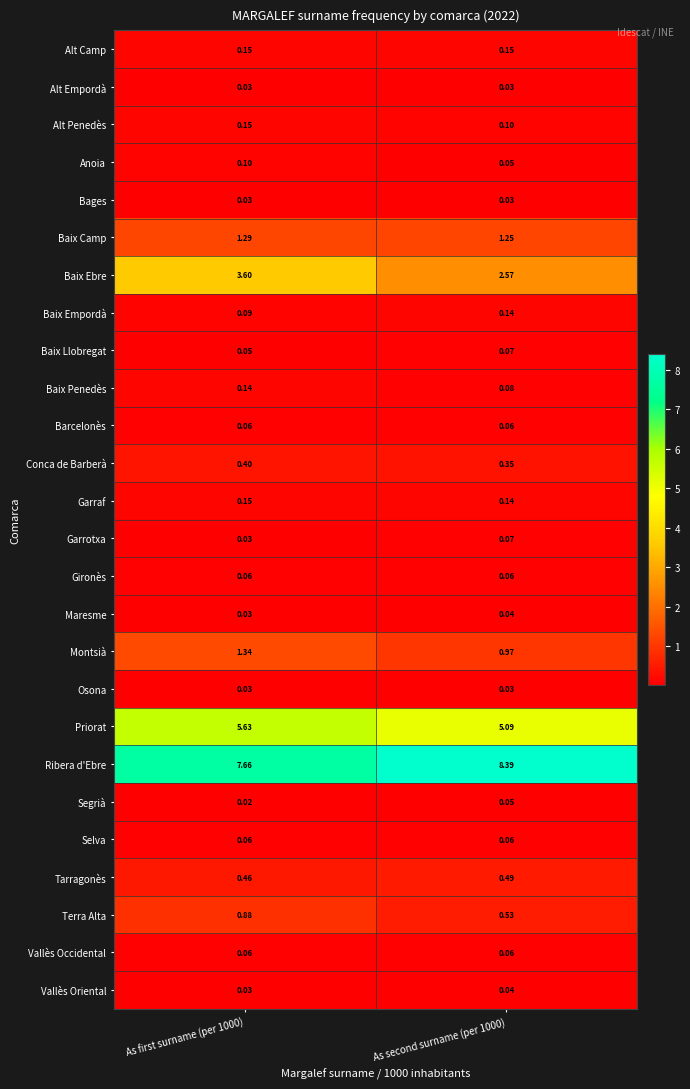

Is the value of Conca de Barberà at As second surname (per 1000) greater than the value of Alt Penedès at As second surname (per 1000)?

Yes